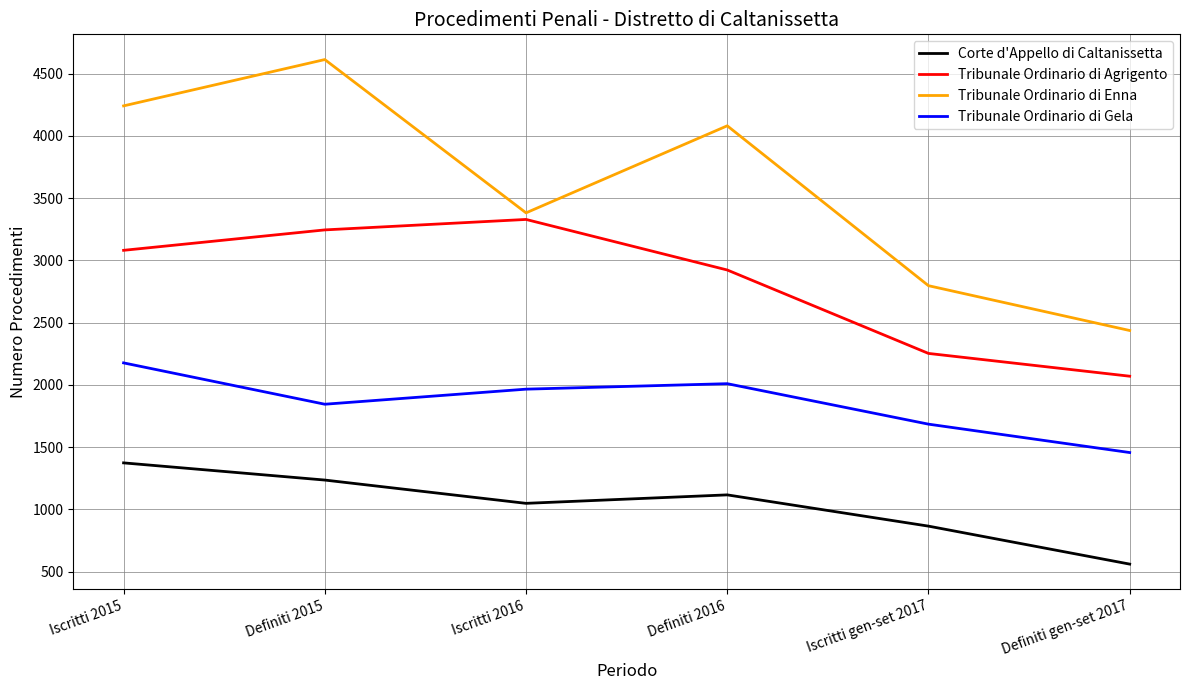

What is the difference between the Corte d'Appello di Caltanissetta values at Definiti 2016 and Iscritti gen-set 2017?

251